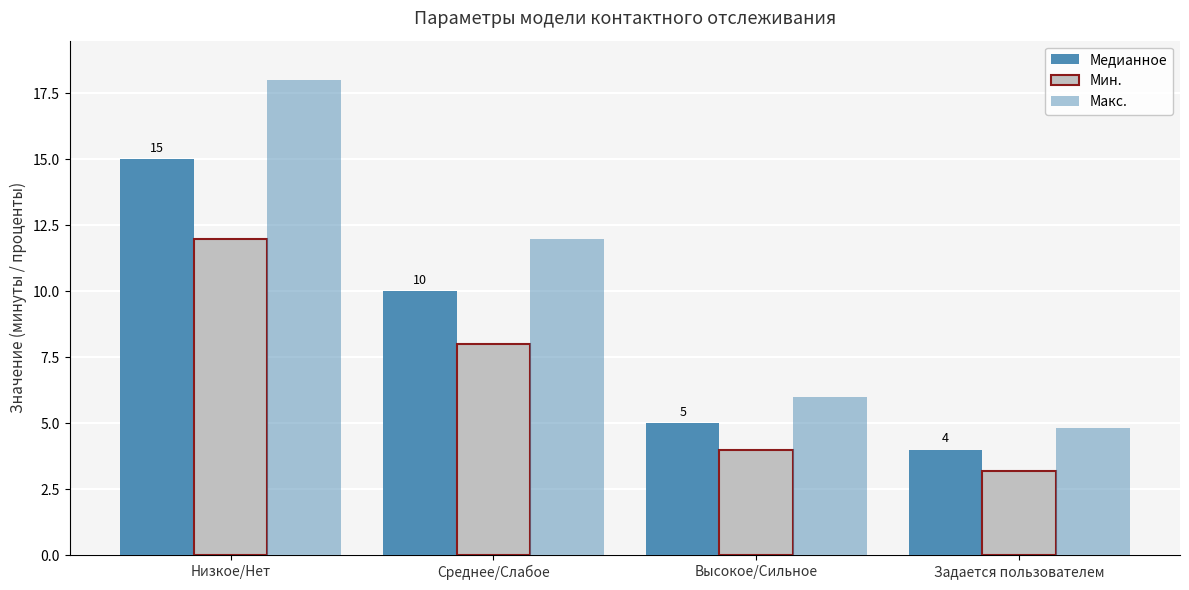

Which series has the largest range (max minus min)?

Макс.